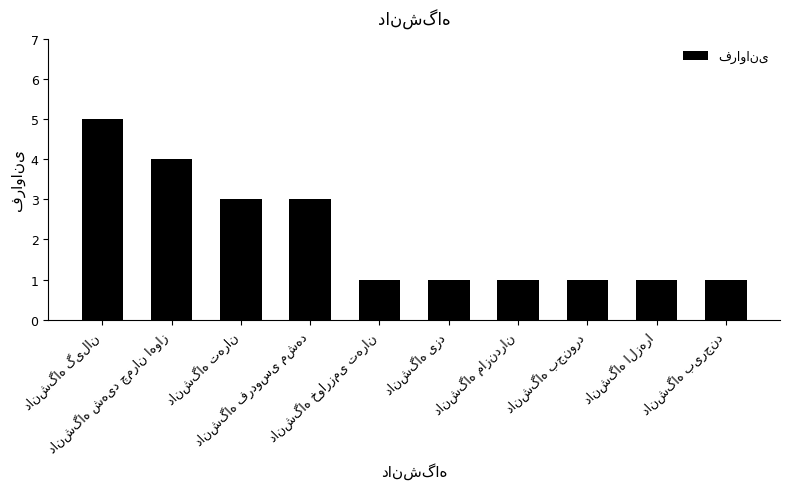

What is the difference between the maximum and minimum values?

4